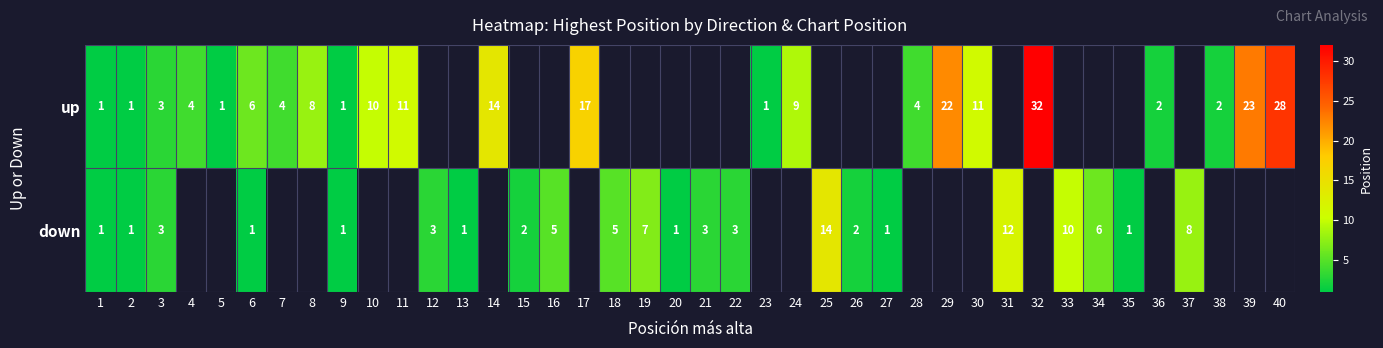

What is the difference between the up values at 5 and 29?

21